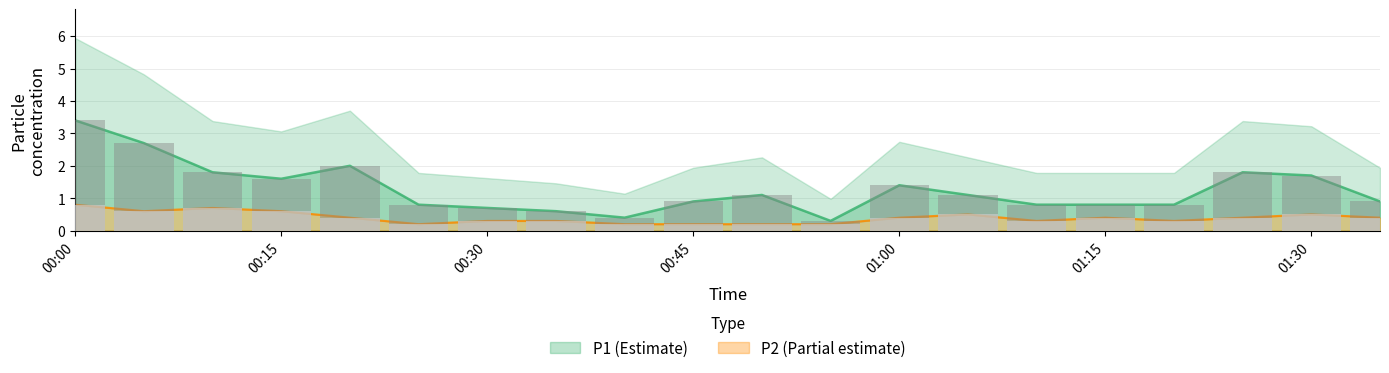

What position from the left is 2023/12/22 01:25?

18